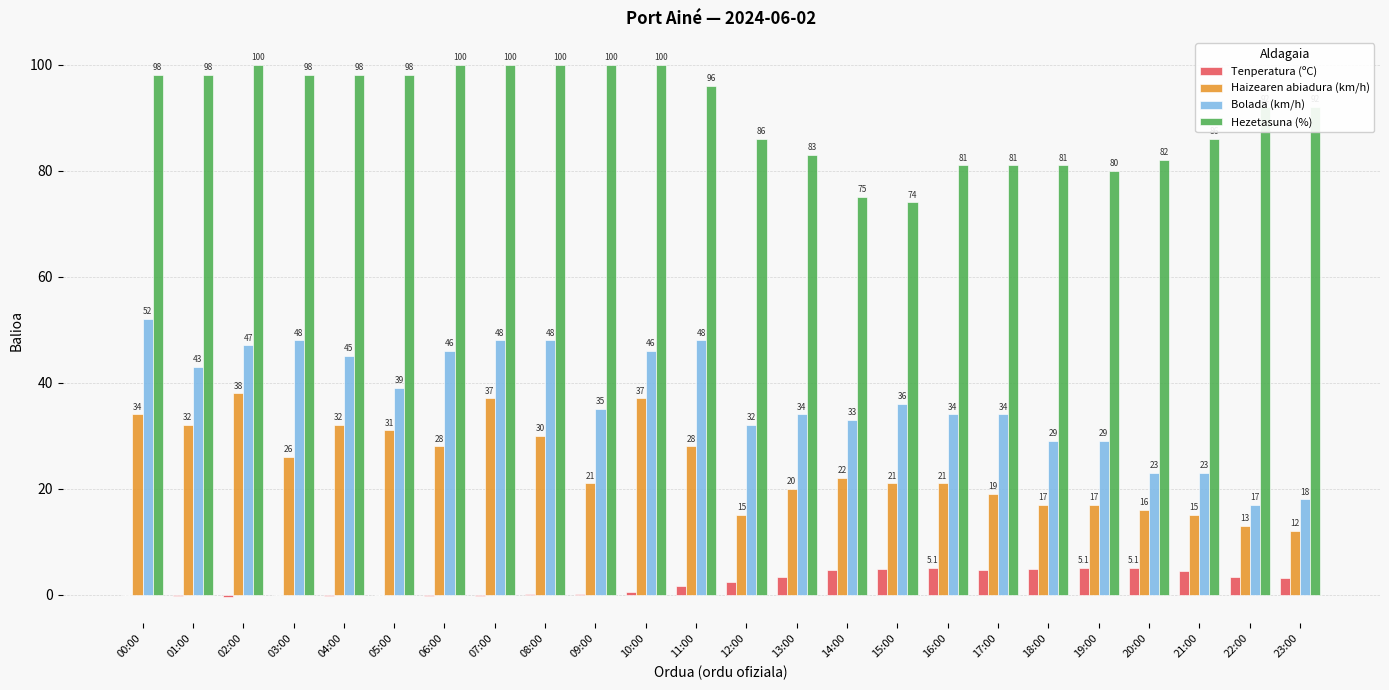

The Hezetasuna (%) series shows 98.0 at 01:00. True or false?

True